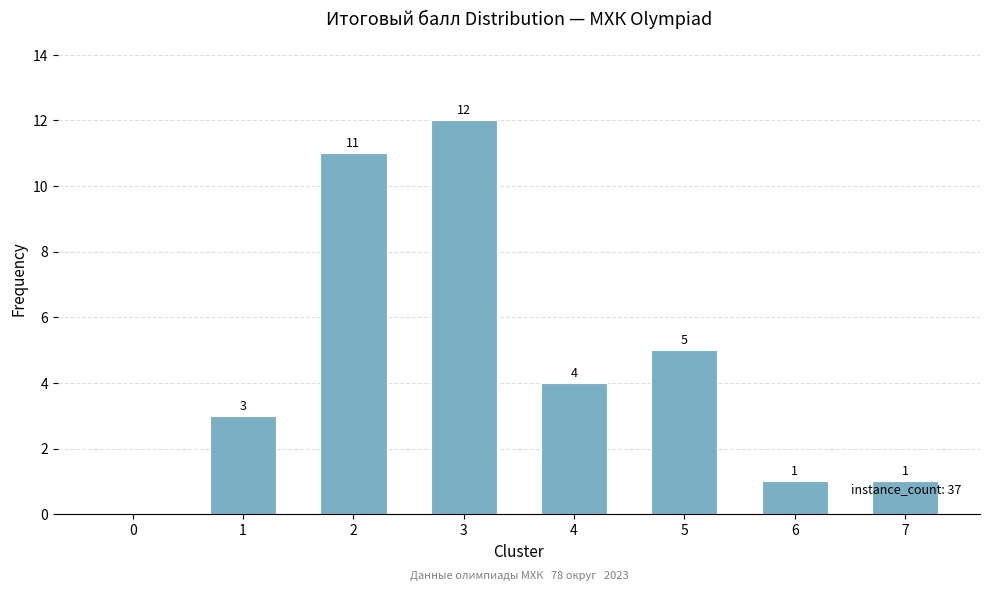

Are the bars horizontal?

No